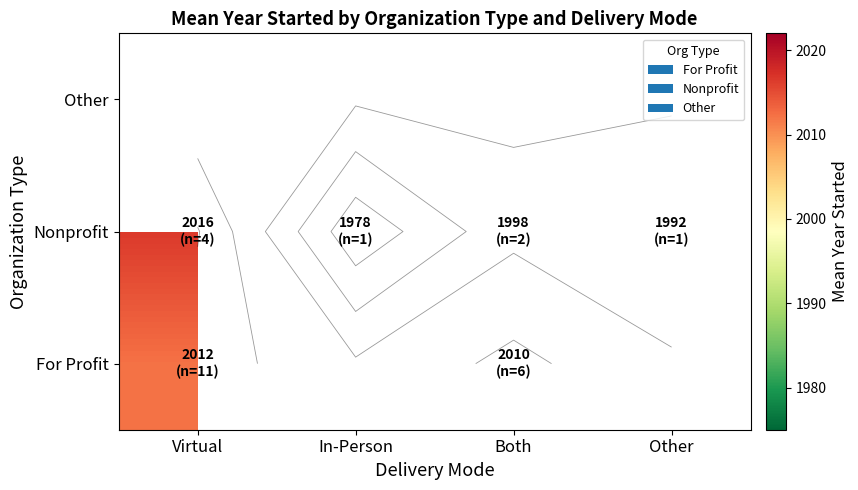

Is it true that For Profit equals 2622.8 at Virtual?

False